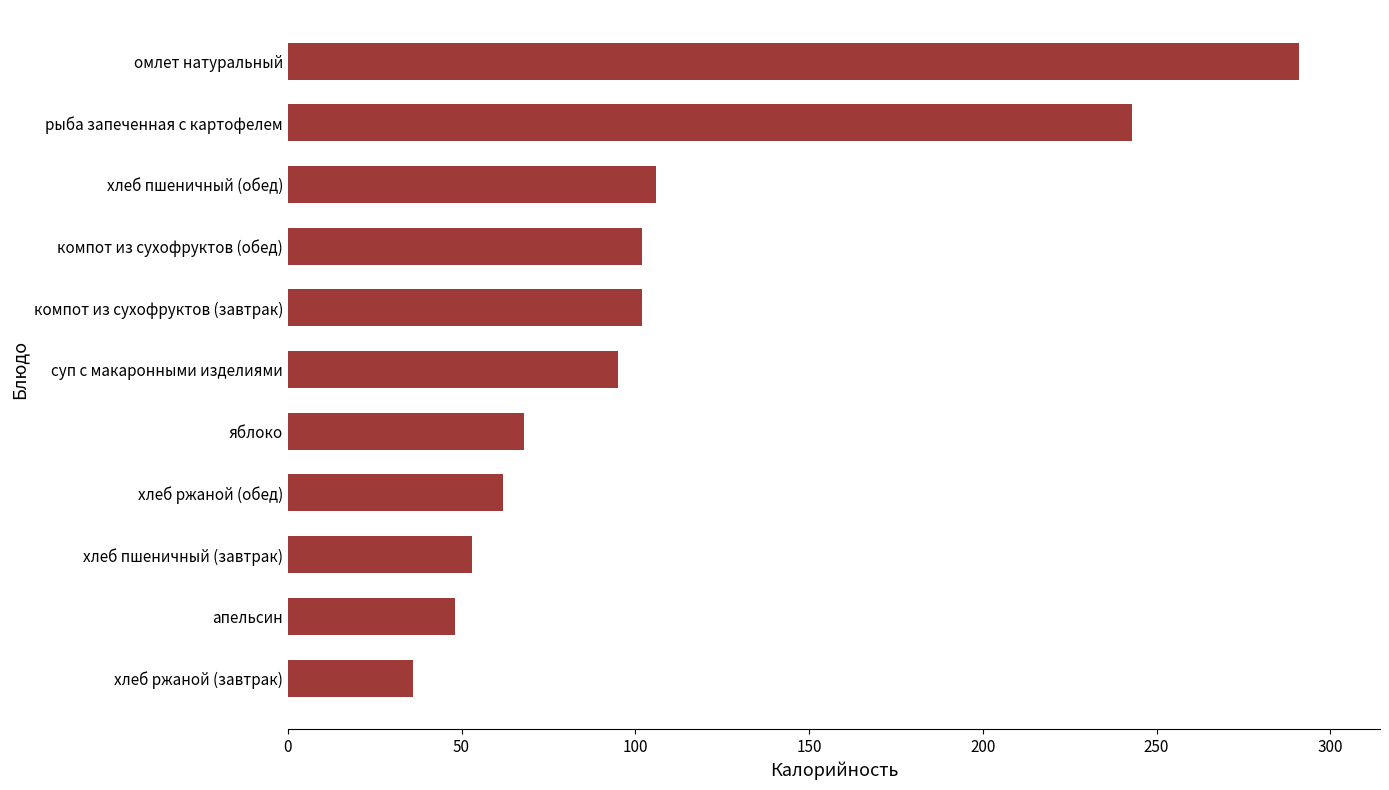

What is the minimum value shown in the chart?

36